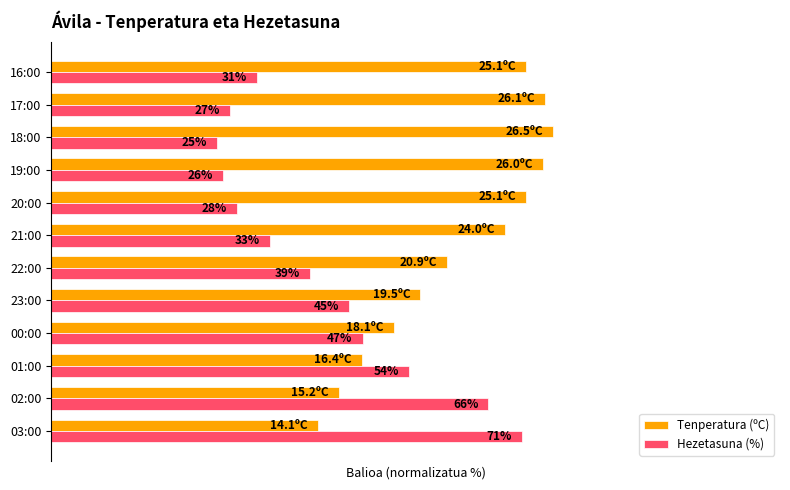

At which label is Hezetasuna (%) closest to 48?

00:00